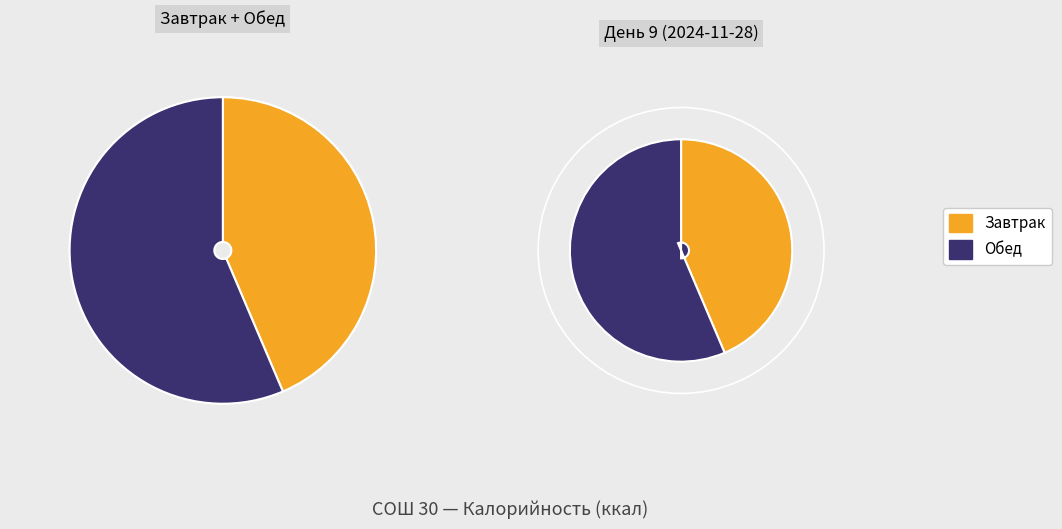

To the nearest percent, what is the difference between the largest and smallest slice percentages?

13%